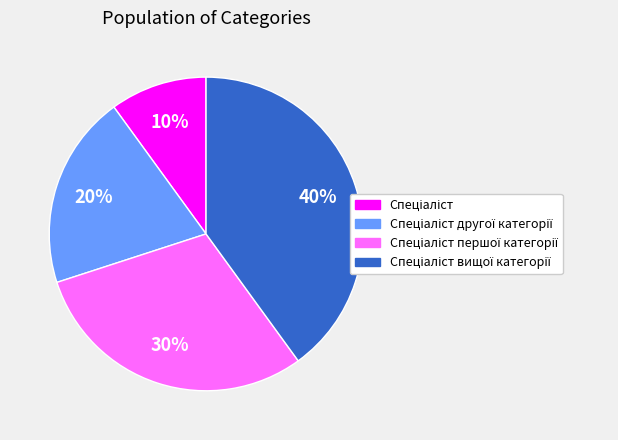

Does any single category account for the majority?

No